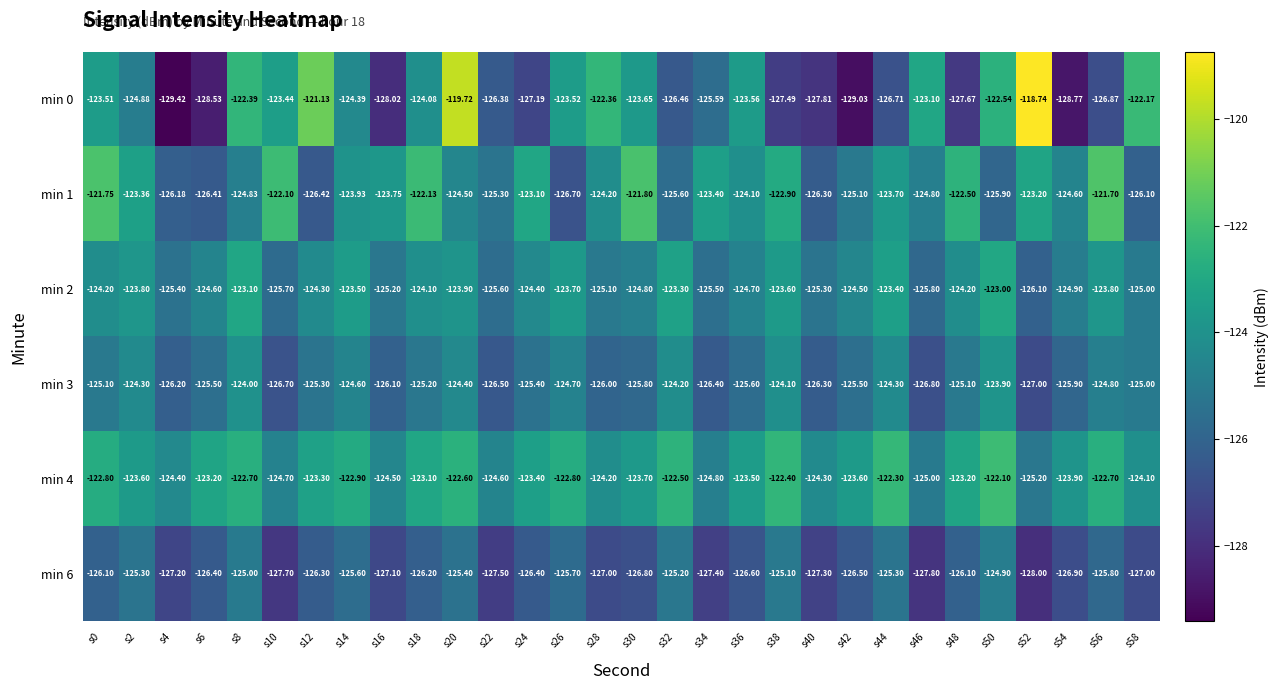

What is the minimum value shown in the chart?

-129.4